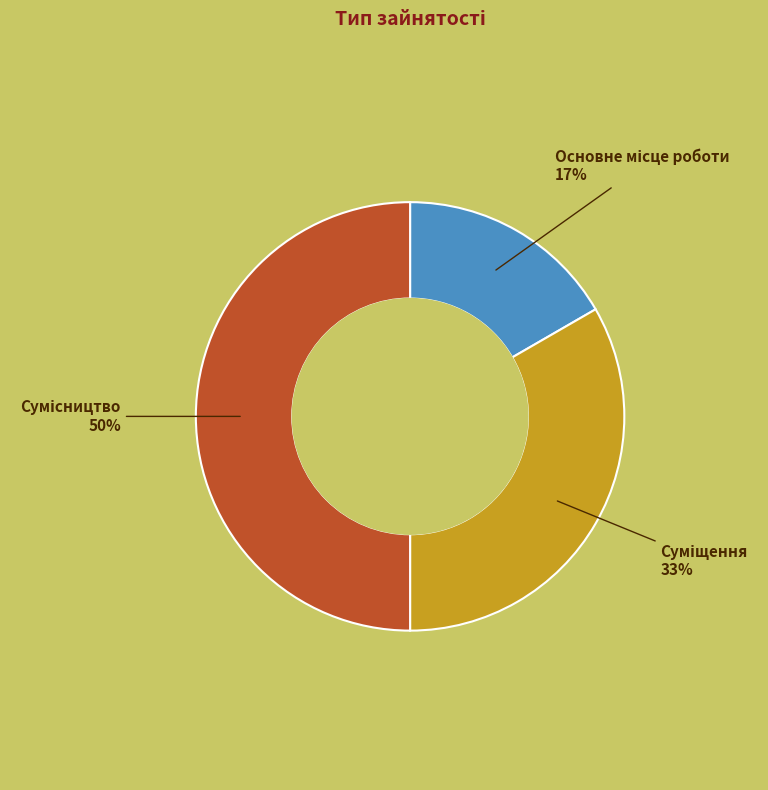

To the nearest percent, what is the average slice percentage?

33%